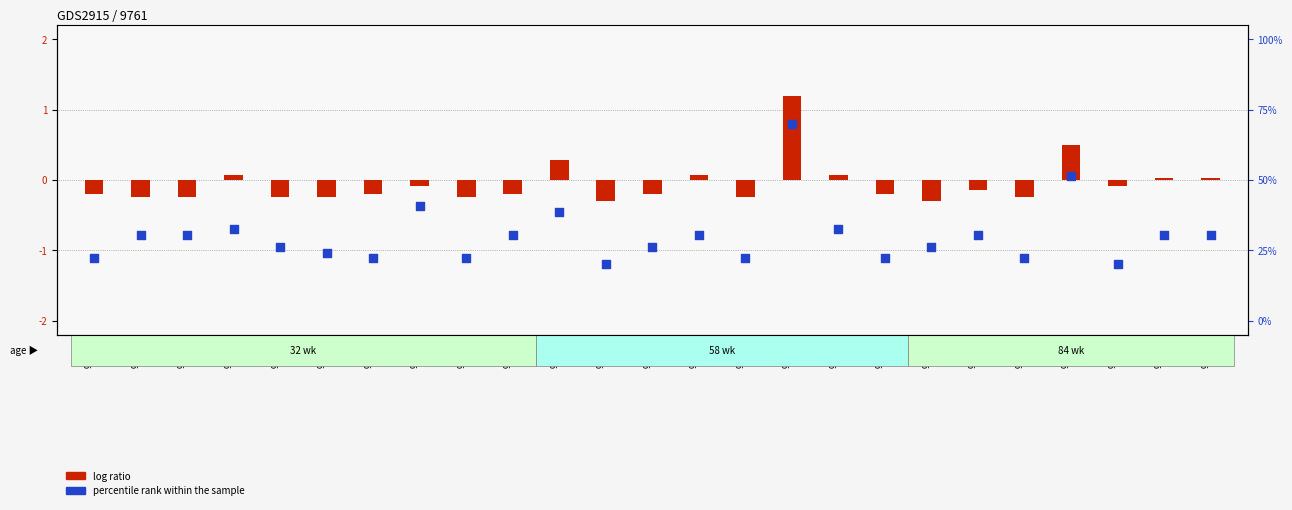

Which series has the widest spread of Y values?

percentile rank within the sample